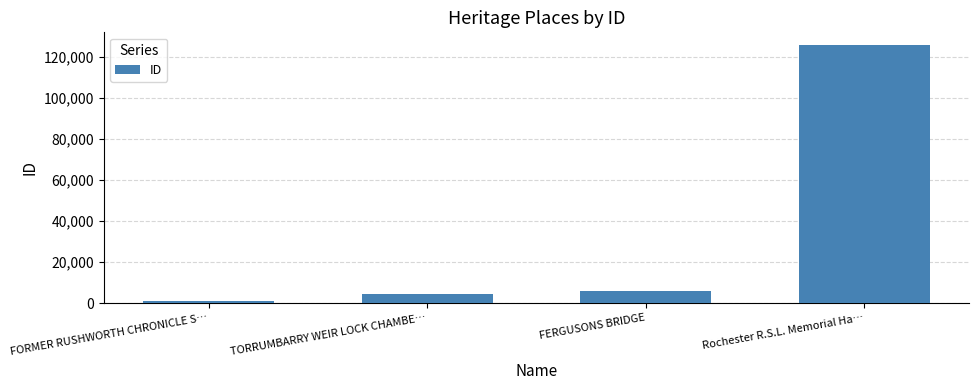

Which has a higher value, FORMER RUSHWORTH CHRONICLE S… or FERGUSONS BRIDGE?

FERGUSONS BRIDGE